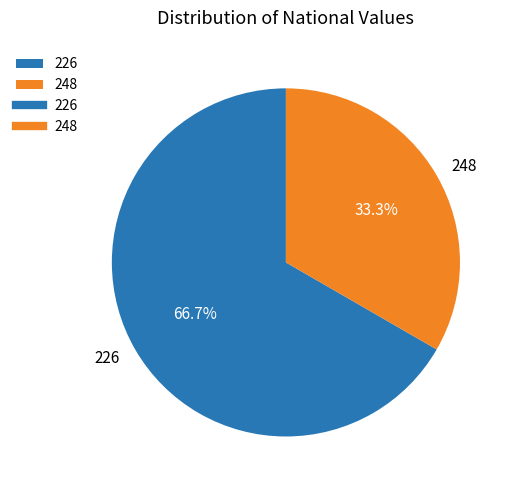

What percentage is NOT represented by 248?

66.7%